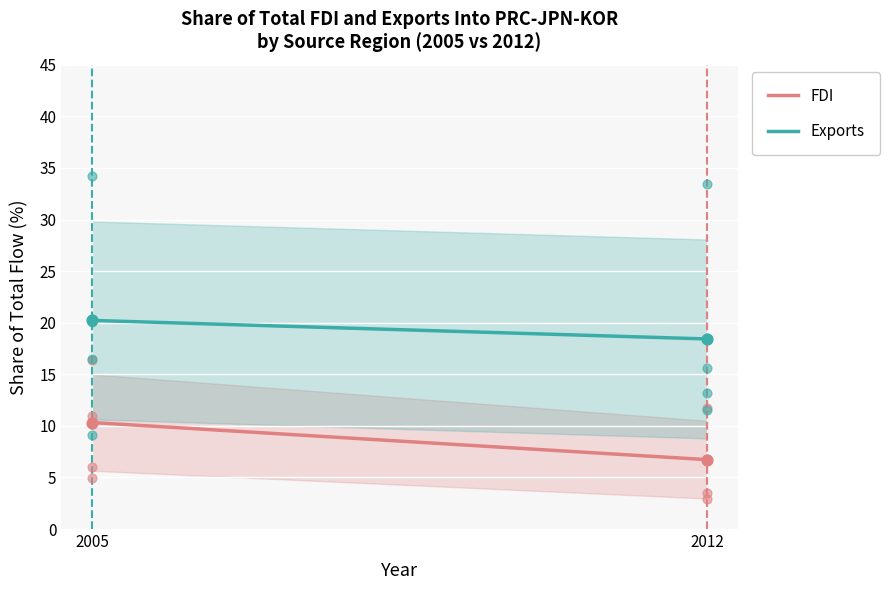

Is the value of Exports at 2012 greater than the value of FDI at 2005?

Yes